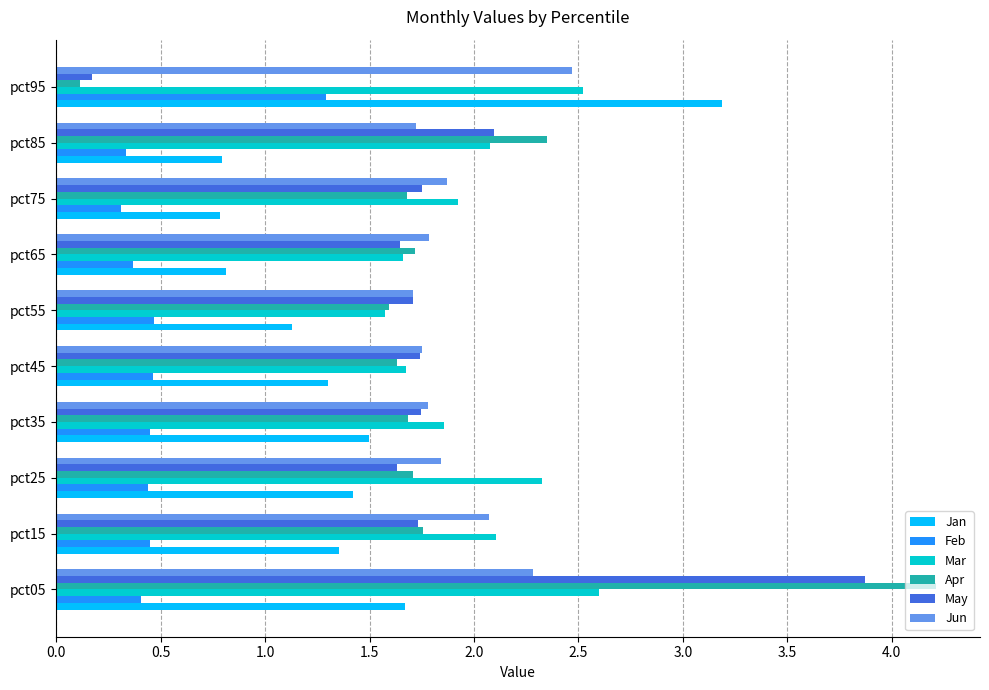

Which series changed the most between pct55 and pct95?

Jan